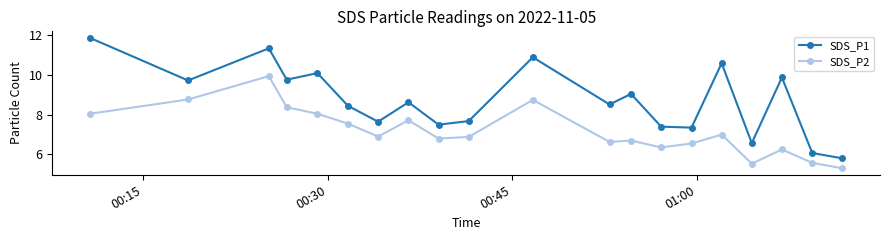

Which series has the largest range (max minus min)?

SDS_P1